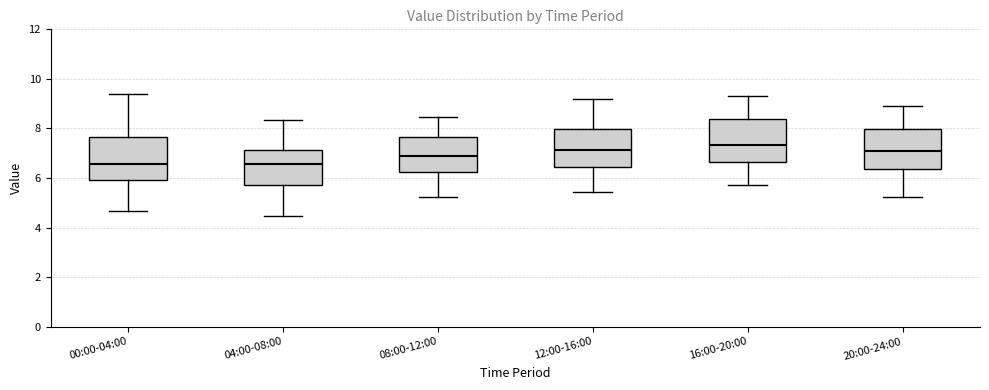

Reading left to right, transcribe this box plot: for each box, give where its median line is, the range the box spans, and where its two whiskers end, as read against the y-axis. The values are not printed on the chart, so give them approximately, as read against the axis.

00:00-04:00: median 6.6, box 6.0 to 7.6, whiskers 4.6 to 9.4
04:00-08:00: median 6.6, box 5.8 to 7.2, whiskers 4.4 to 8.4
08:00-12:00: median 6.8, box 6.2 to 7.6, whiskers 5.2 to 8.4
12:00-16:00: median 7.2, box 6.4 to 8.0, whiskers 5.4 to 9.2
16:00-20:00: median 7.4, box 6.6 to 8.4, whiskers 5.8 to 9.4
20:00-24:00: median 7.2, box 6.4 to 8.0, whiskers 5.2 to 9.0